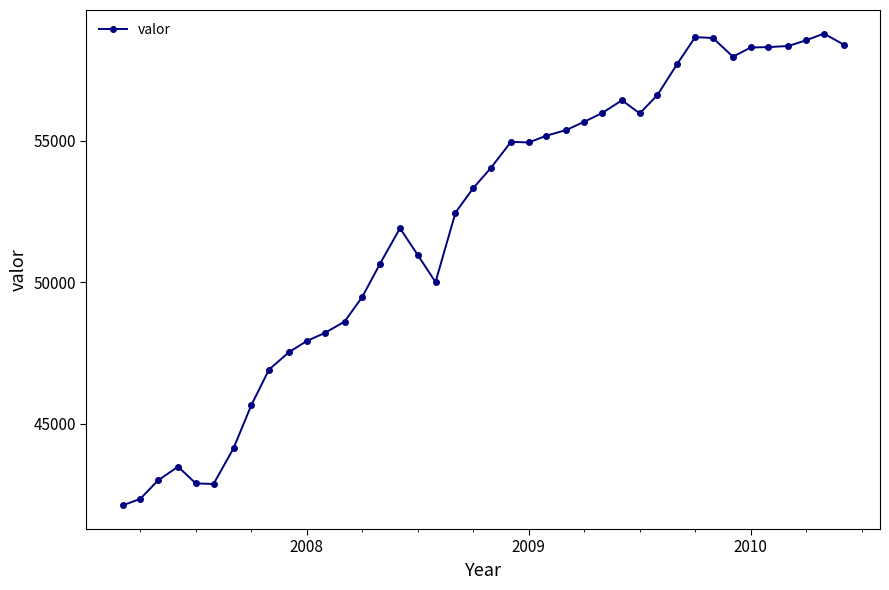

What is the value of the 1st point from the left?

42122